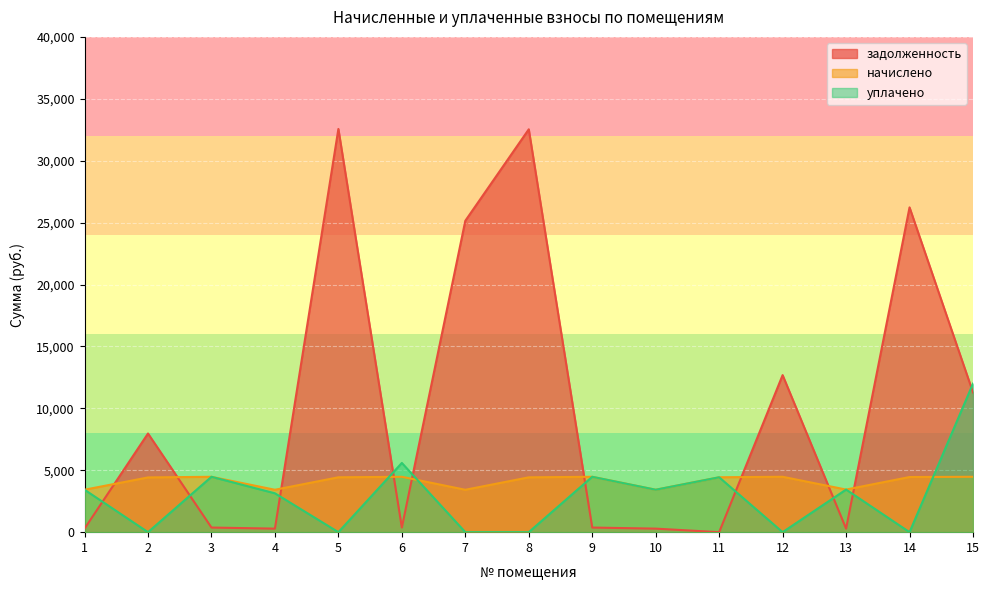

Where is the first local minimum for задолженность?

4